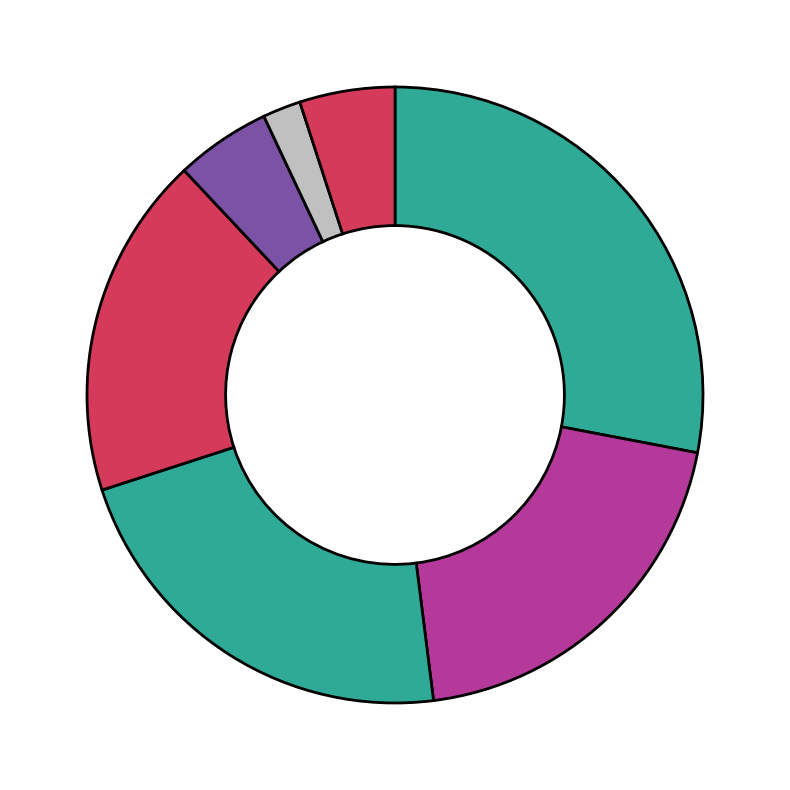

How many slices are in this pie chart?

7